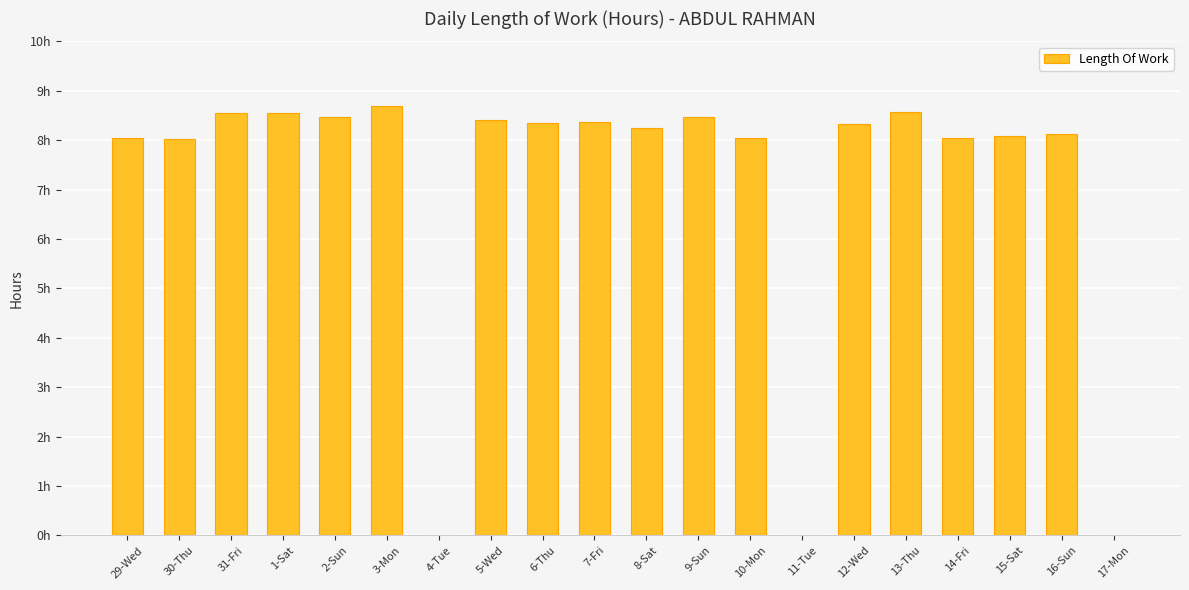

What is the value of the 5th bar from the left?

8.5